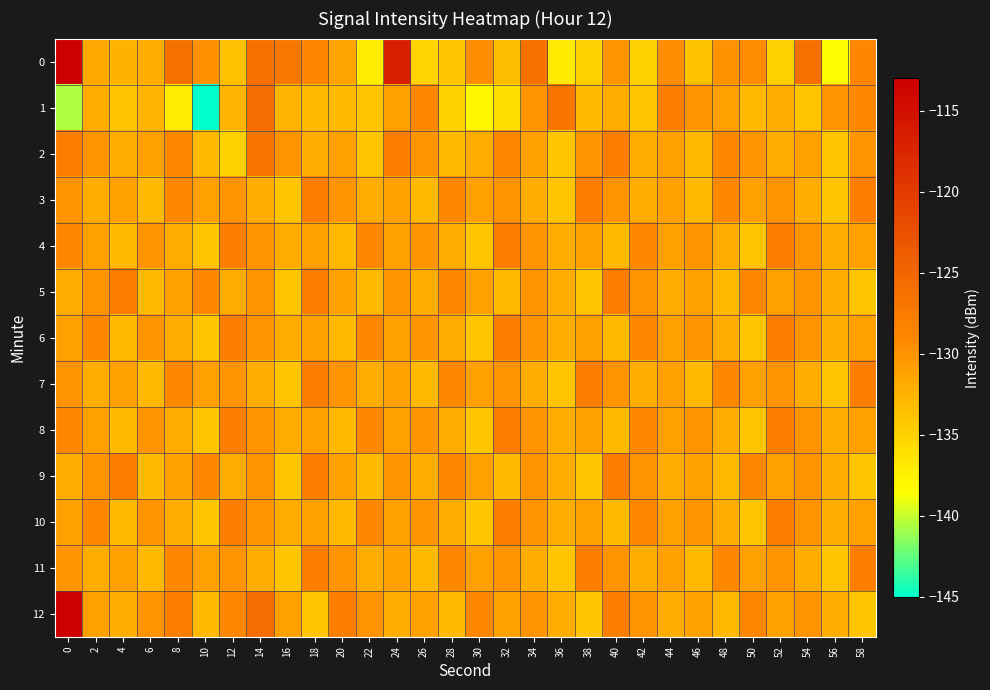

Which series changed the most between 2 and 30?

1